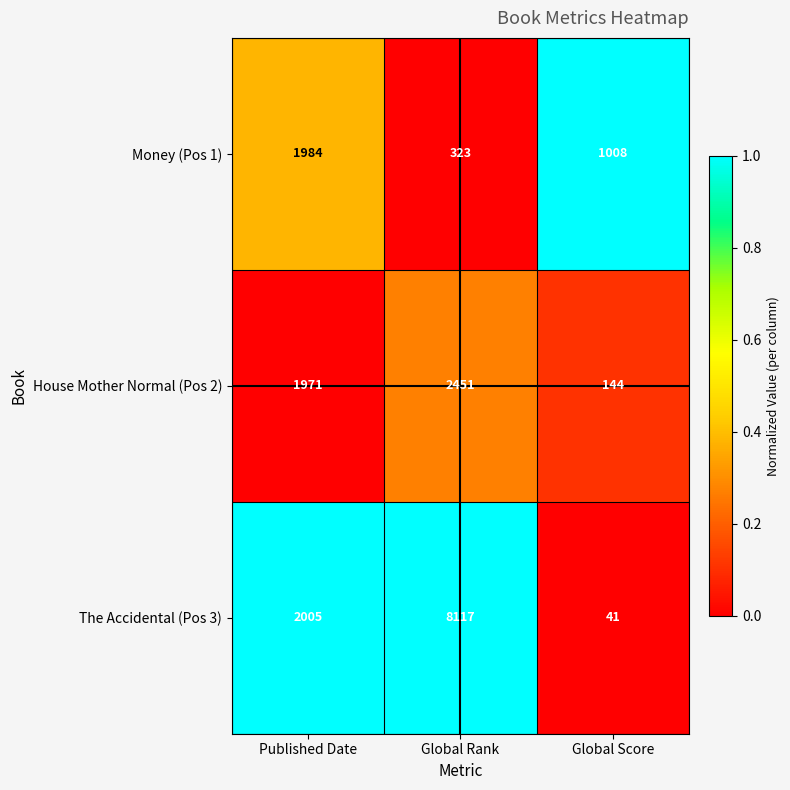

Between Published Date and Global Rank, which series saw the biggest shift?

The Accidental (Pos 3)